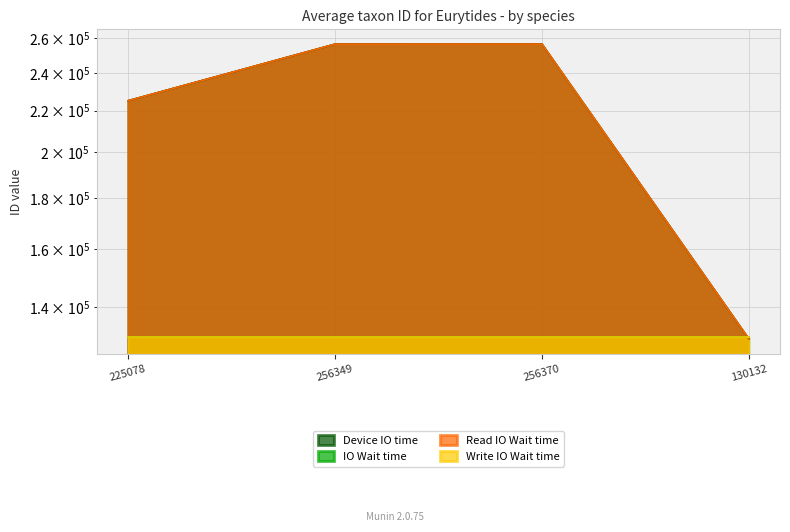

True or false: Read IO Wait time has more than 1 interior local peaks.

False